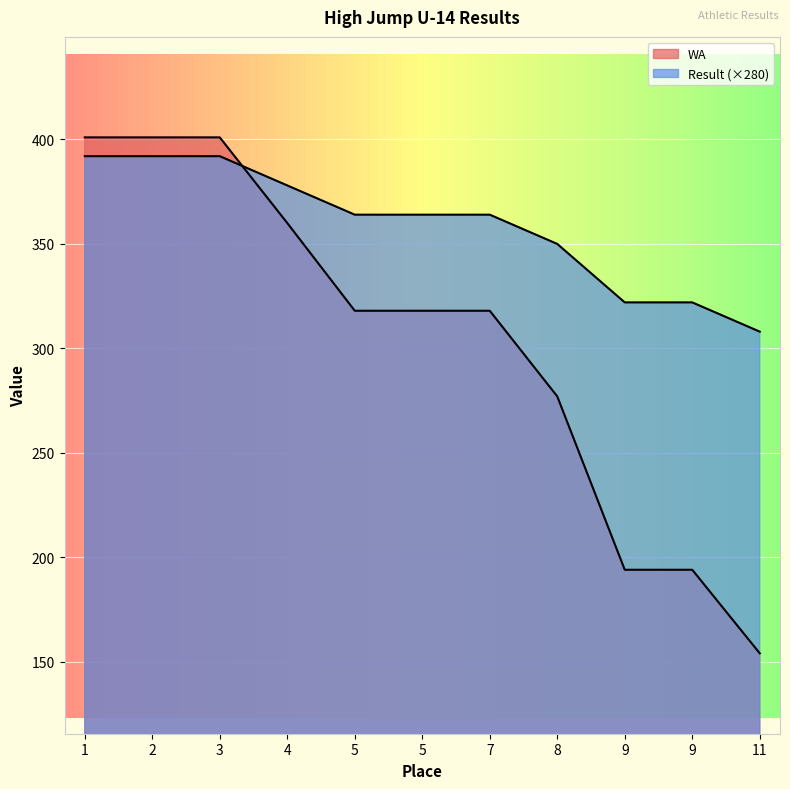

Where do WA and Result first cross each other?

3 and 4